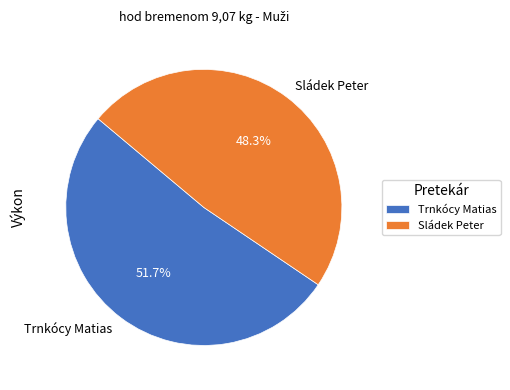

Which category has the smallest portion of the pie?

Sládek Peter